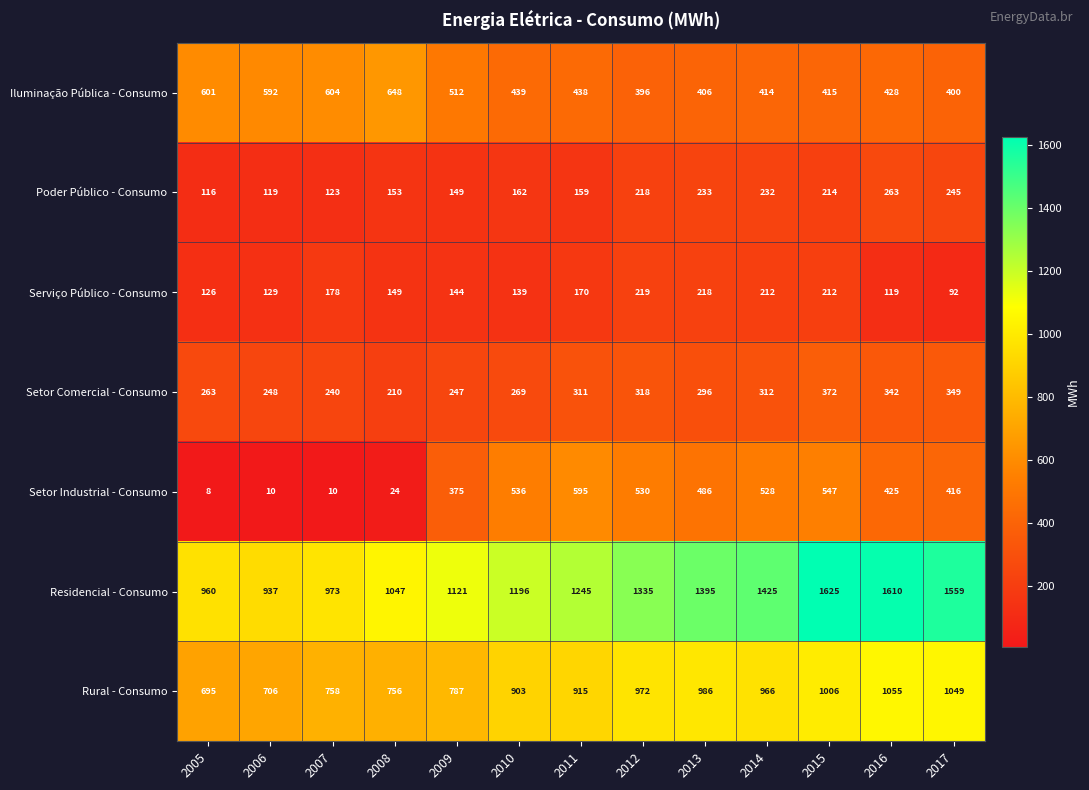

What is the difference between the Poder Público - Consumo values at 2015 and 2010?

52